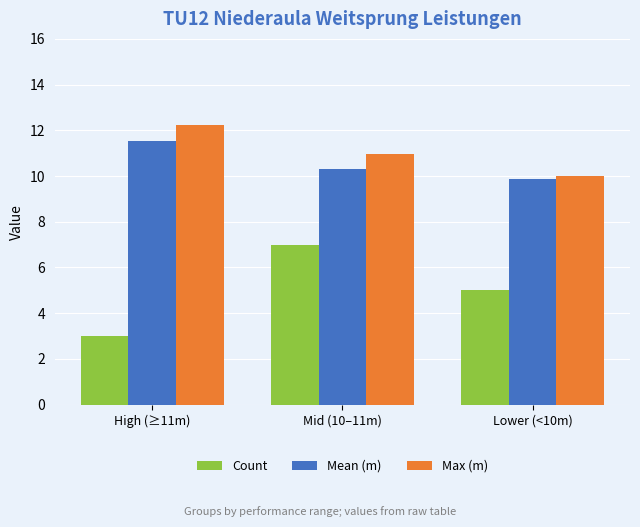

Is the value of Count at Mid (10–11m) greater than the value of Mean (m) at High (≥11m)?

No